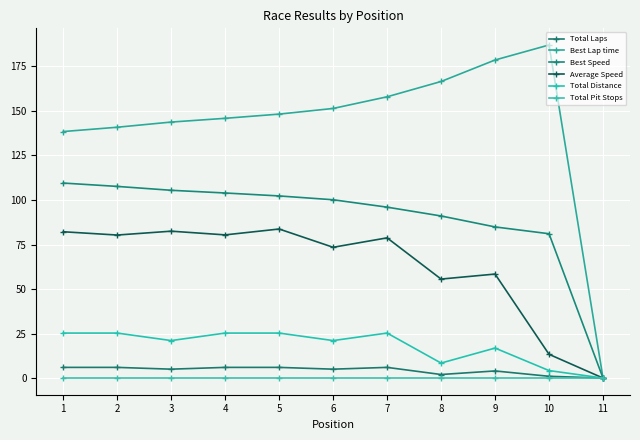

Between 2 and 6, which series saw the biggest shift?

Best Lap time